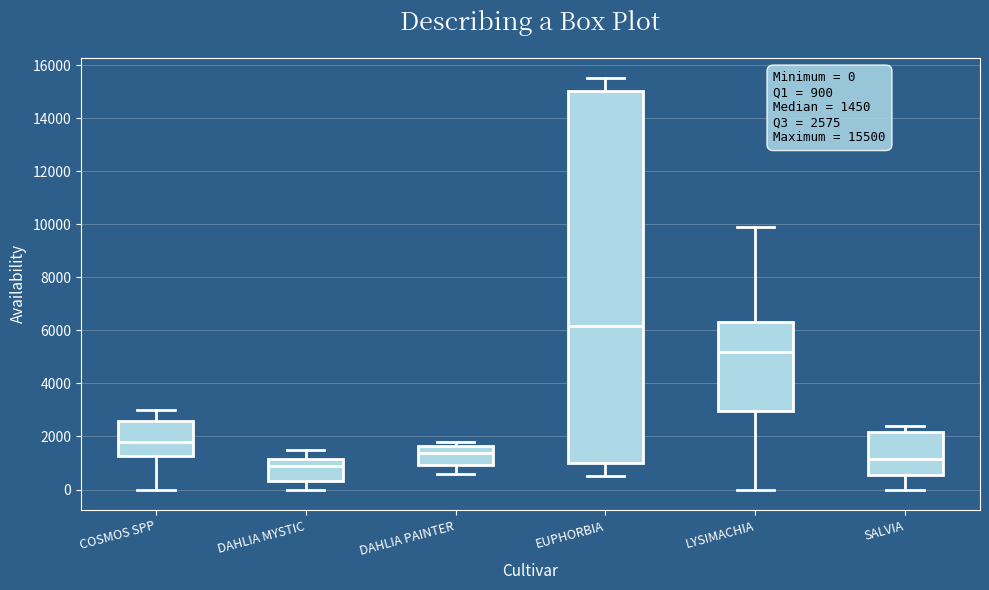

Which box is the tallest, from its lower edge to its upper edge?

EUPHORBIA